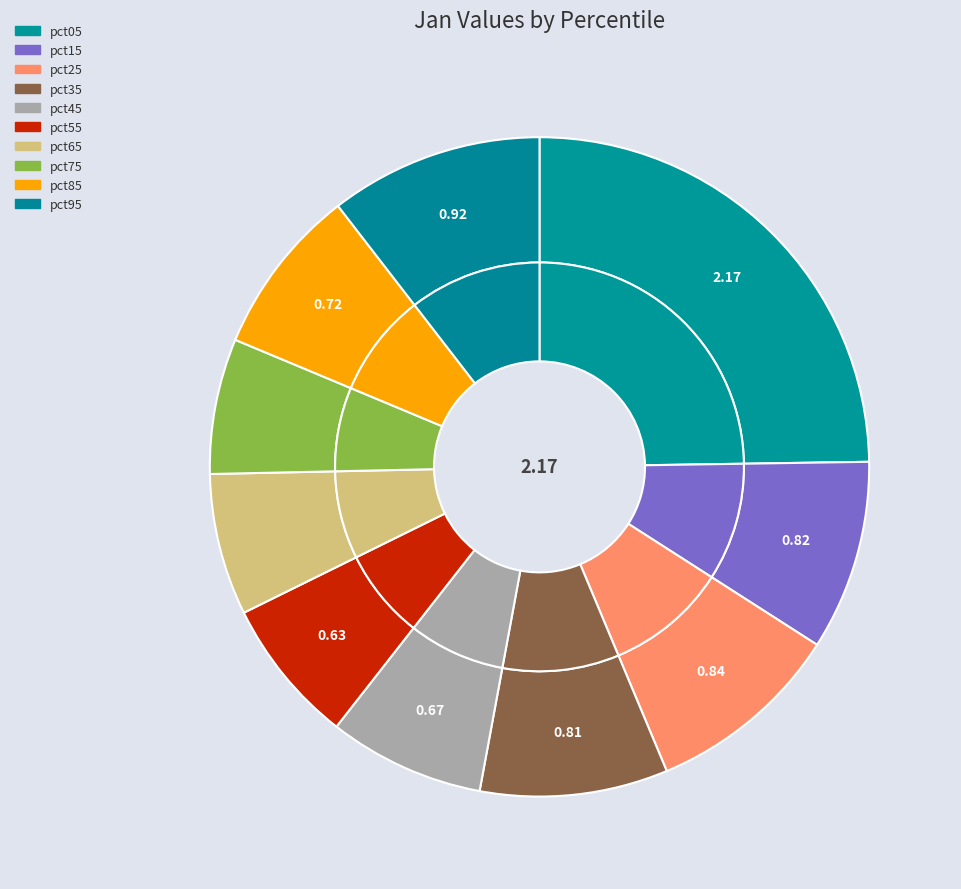

Which category has the biggest portion of the pie?

pct05